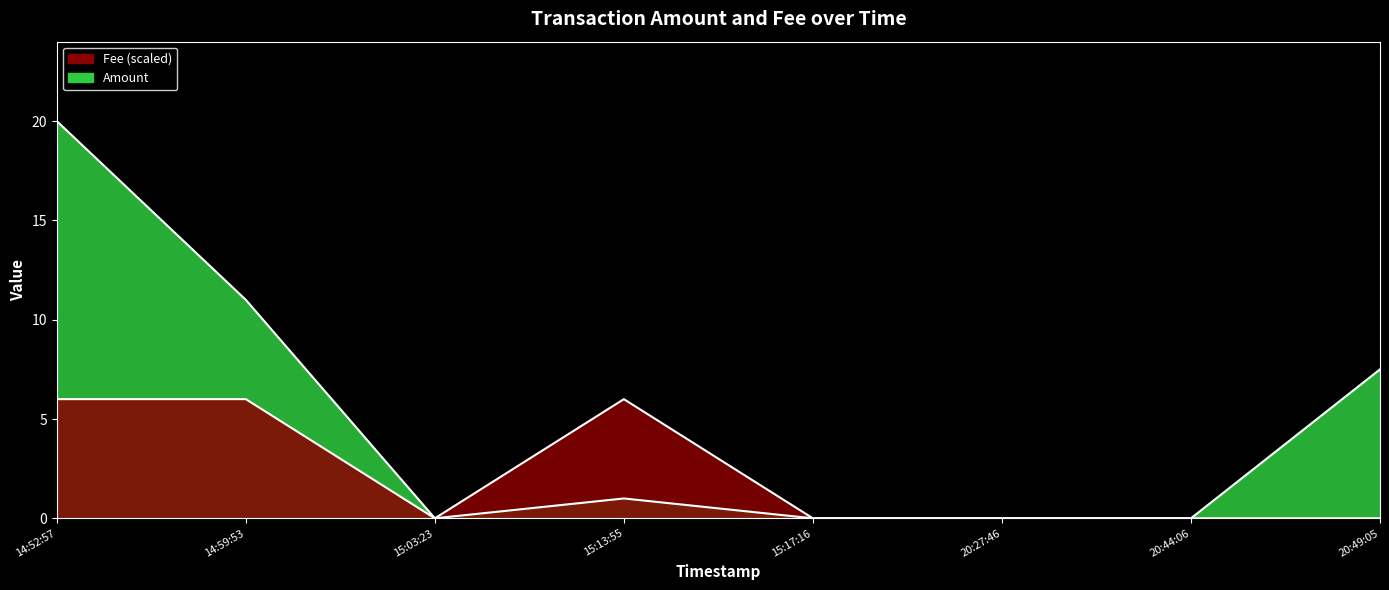

True or false: Fee and Amount intersect in this chart.

False